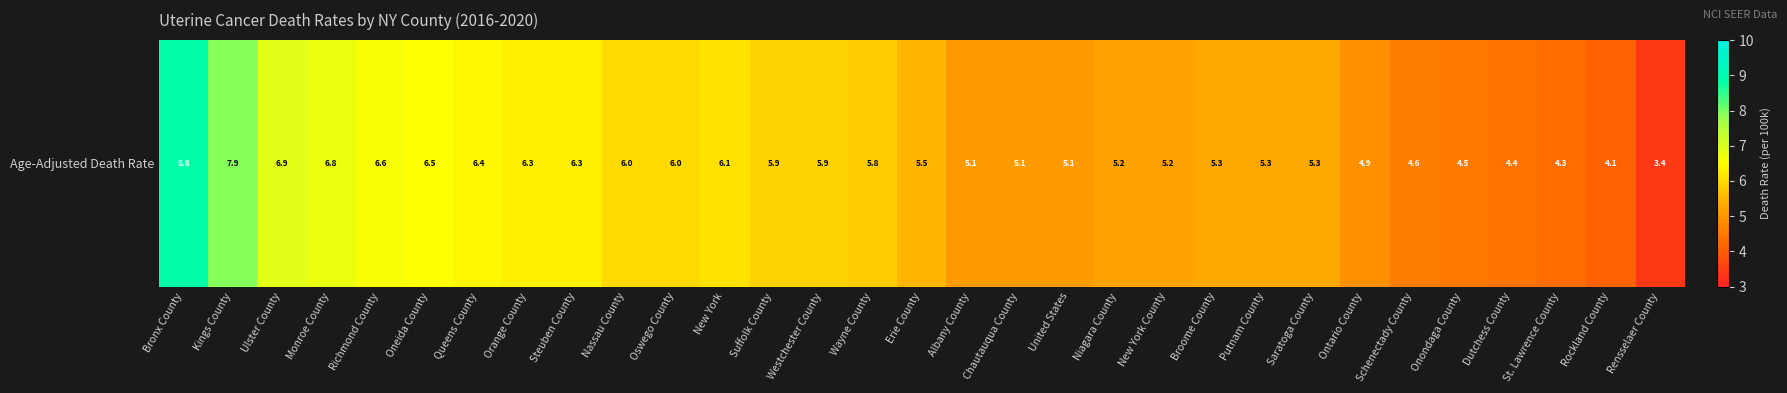

The value at Rockland County is 4.1. True or false?

True